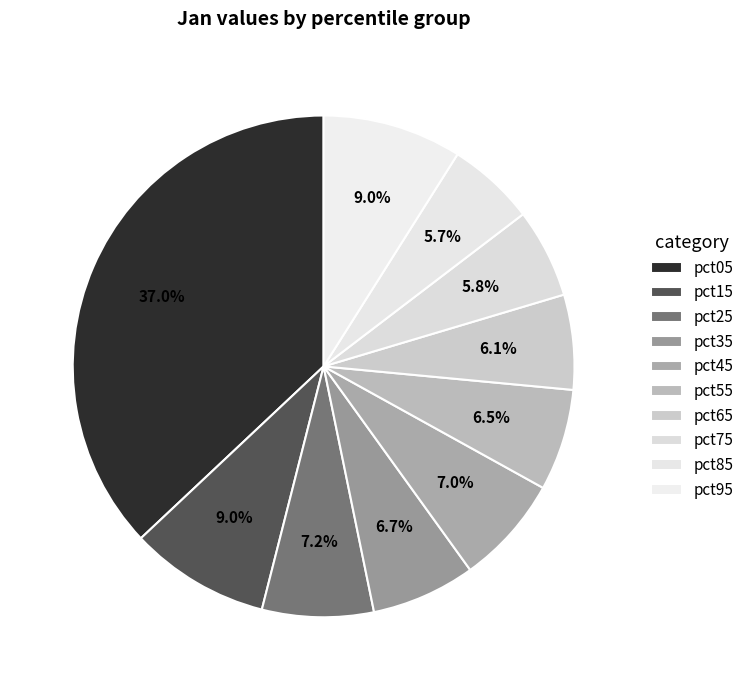

How many slices are in this pie chart?

10